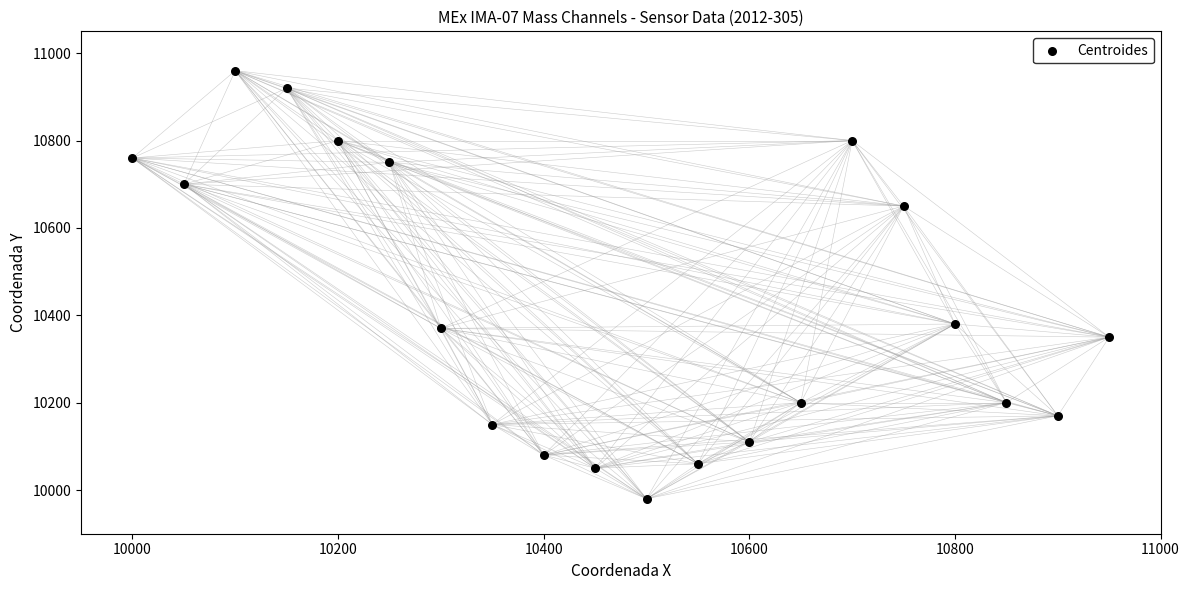

What is the range of Y values (max minus min)?

980